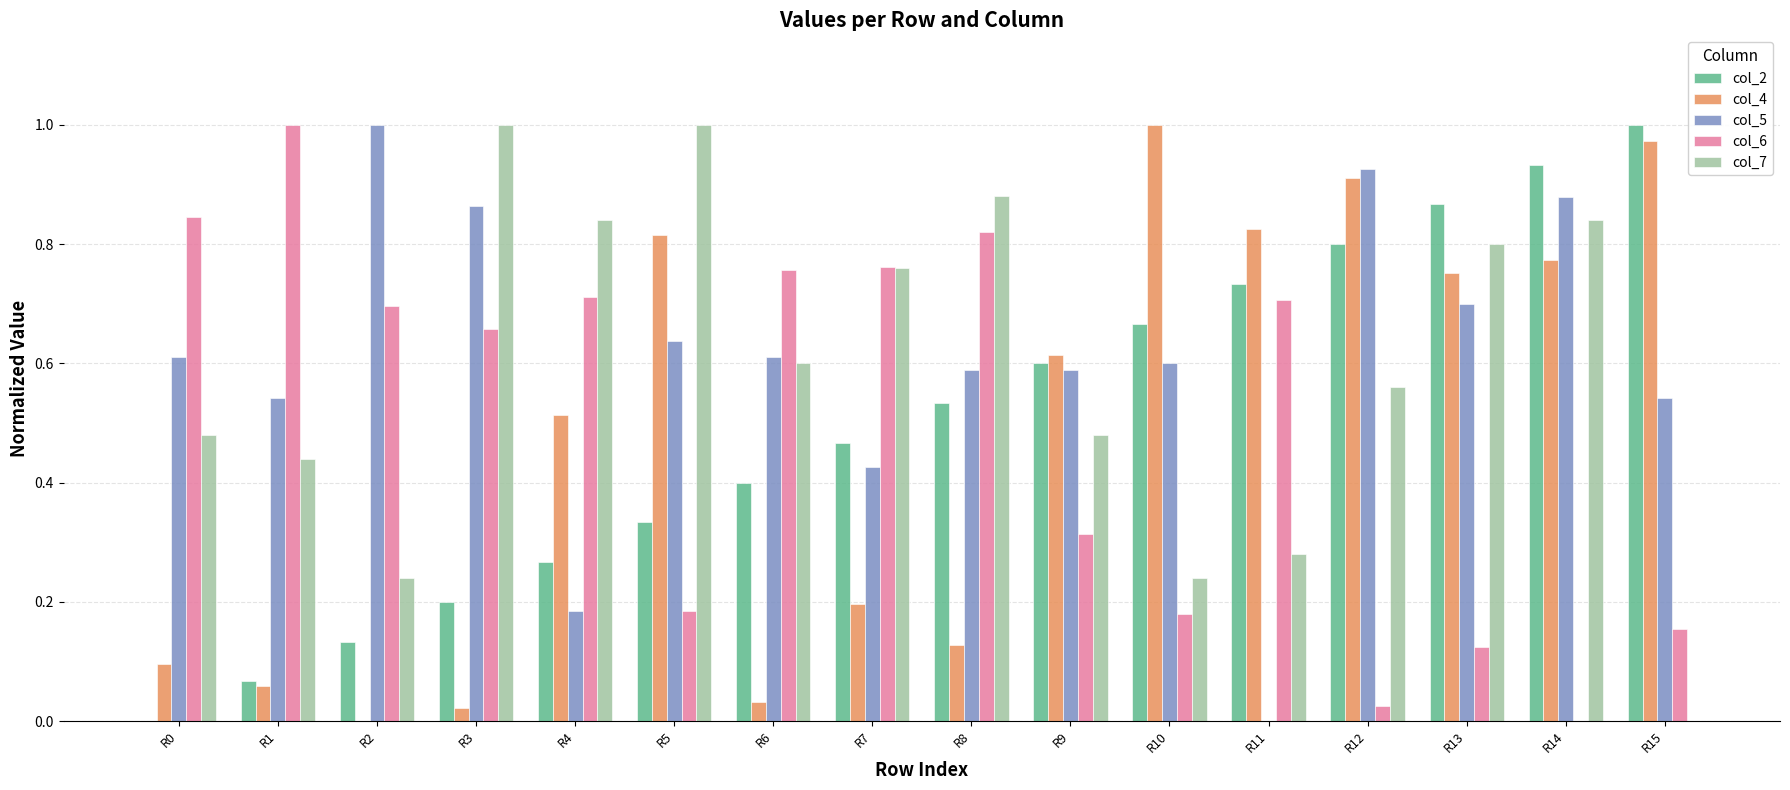

The value of col_7 at R6 is 0.6. True or false?

True